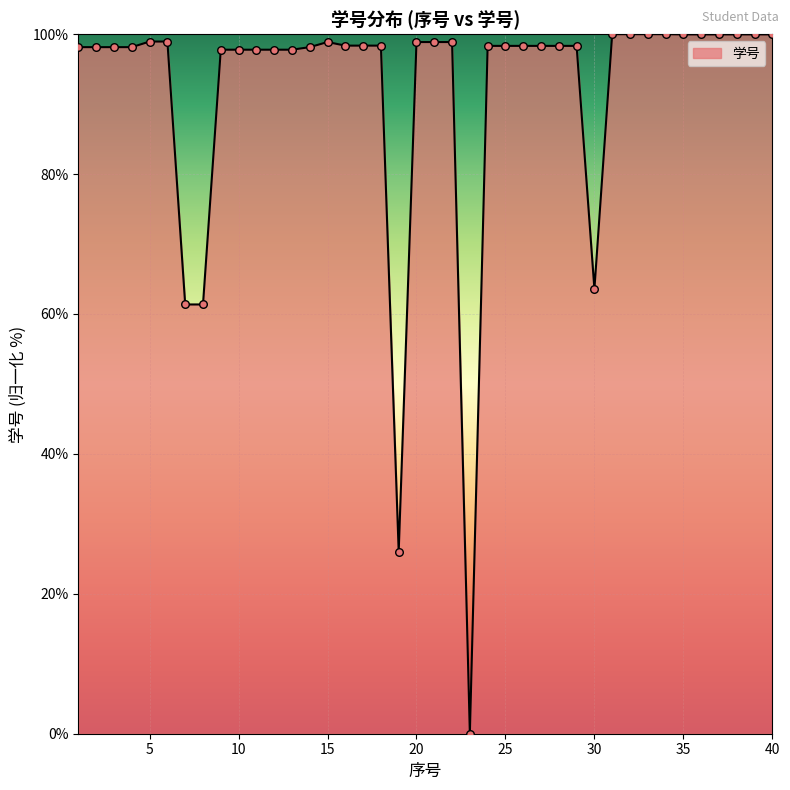

What is the greatest value displayed?

100.0